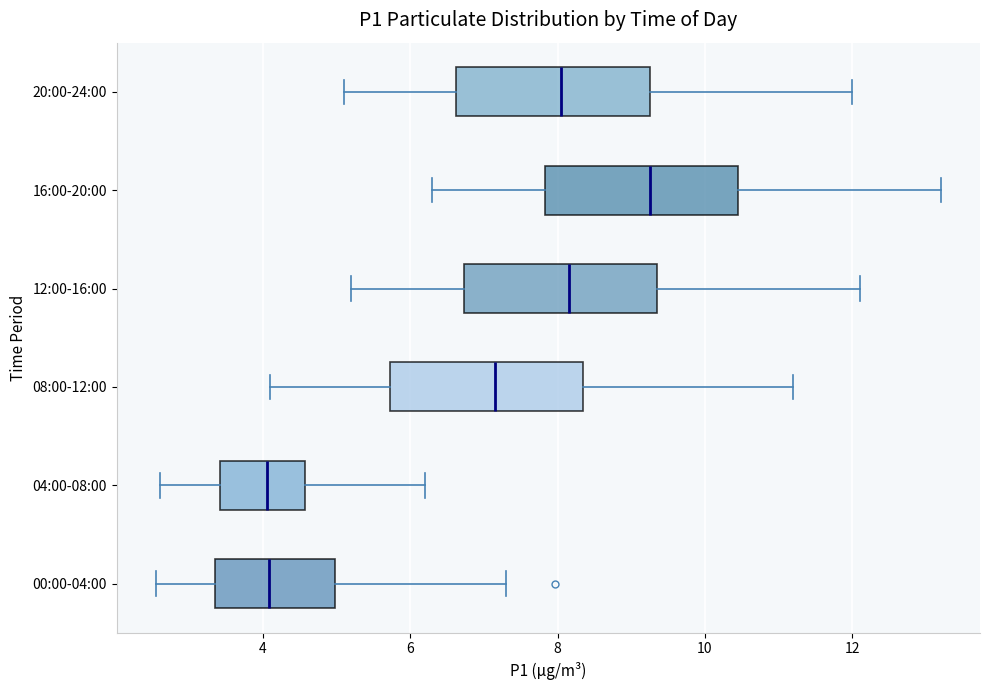

Reading bottom to top, read every box against the x-axis: the position of its median line, the range the box covers, and the ends of its whiskers. The values are not printed on the chart, so give them approximately, as read against the axis.

00:00-04:00: median 4.0, box 3.4 to 5.0, whiskers 2.6 to 7.4
04:00-08:00: median 4.0, box 3.4 to 4.6, whiskers 2.6 to 6.2
08:00-12:00: median 7.2, box 5.8 to 8.4, whiskers 4.2 to 11.2
12:00-16:00: median 8.2, box 6.8 to 9.4, whiskers 5.2 to 12.2
16:00-20:00: median 9.2, box 7.8 to 10.4, whiskers 6.4 to 13.2
20:00-24:00: median 8.0, box 6.6 to 9.2, whiskers 5.2 to 12.0